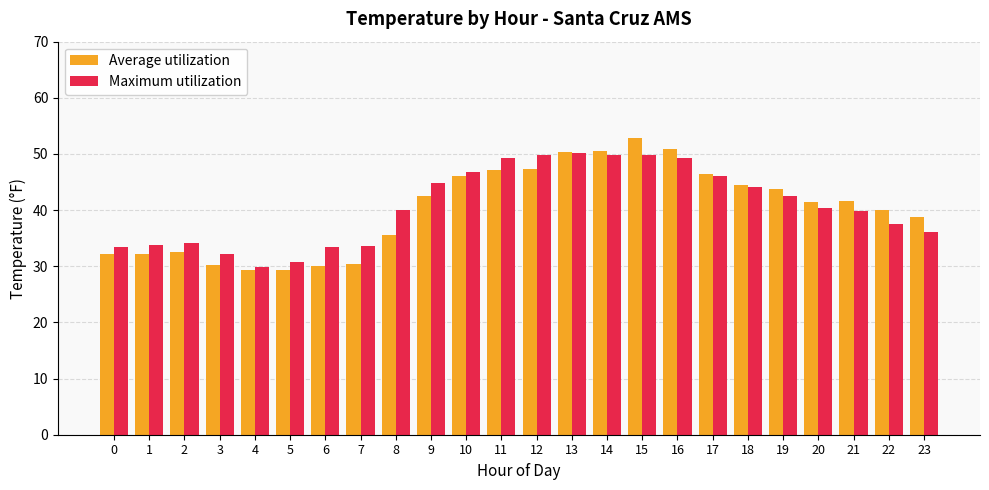

At which category is the sum across all series the highest?

15